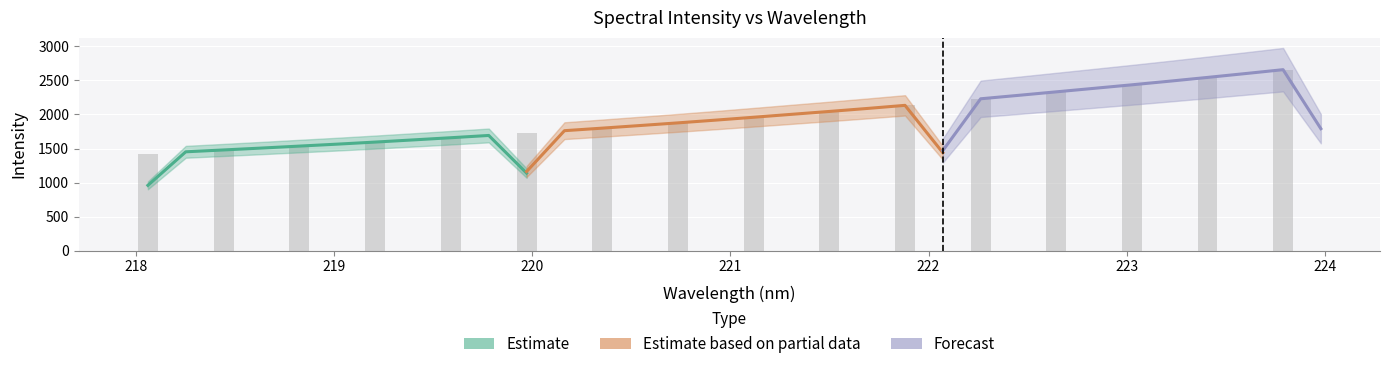

Read the intensity value at 6.

1594.0